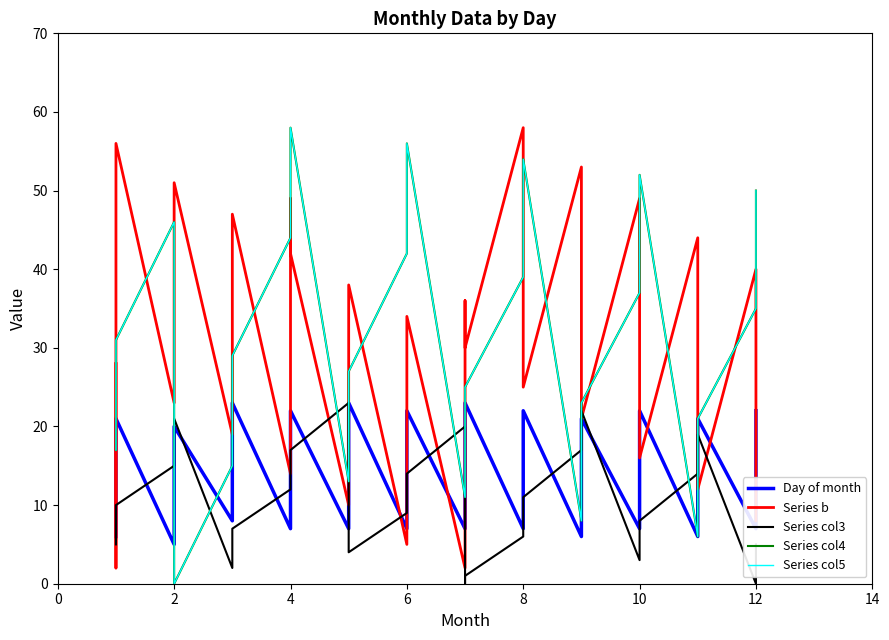

Between 10 and 17, which series saw the biggest shift?

Series b